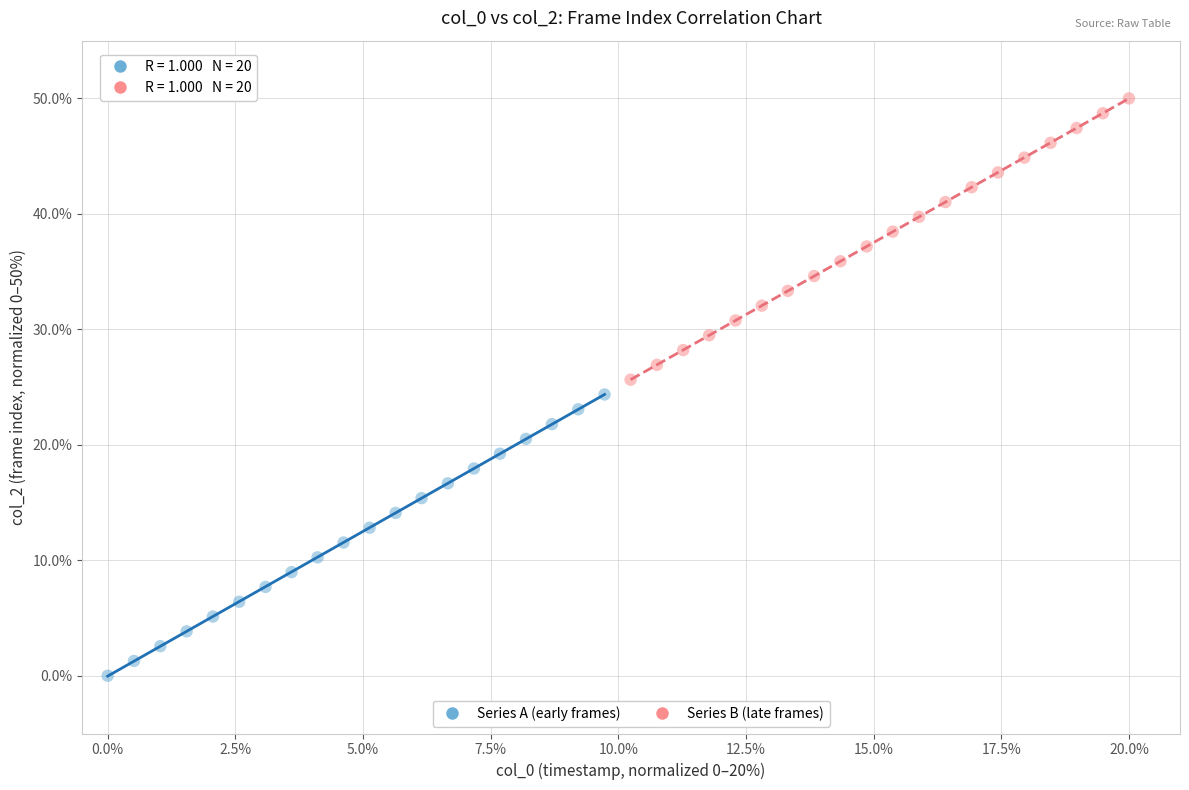

Which series reaches the maximum Y coordinate?

Series B (late frames)